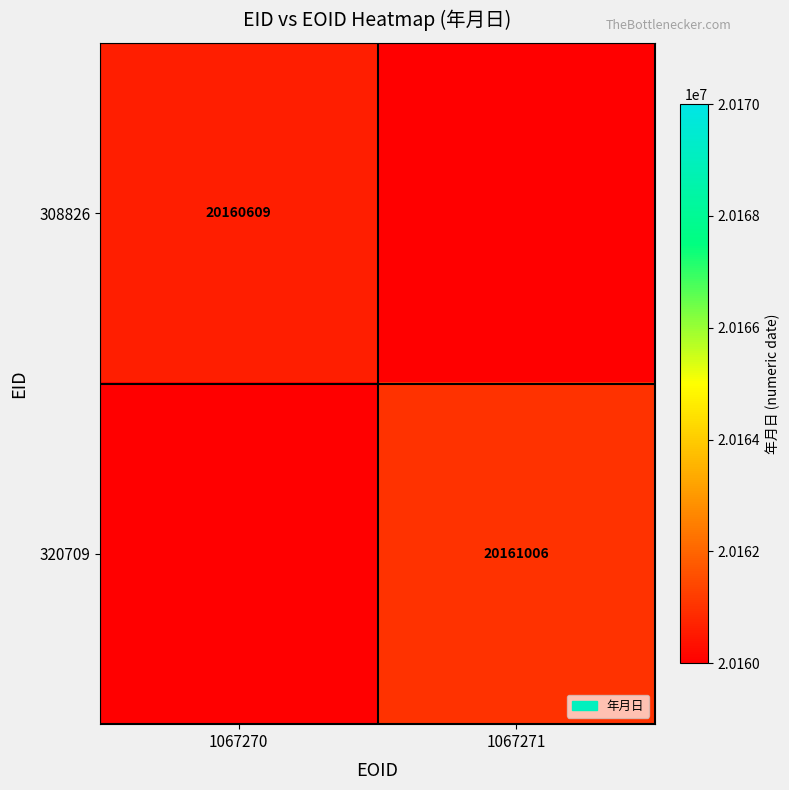

The 308826 series shows 4980714 at 1067270. True or false?

False